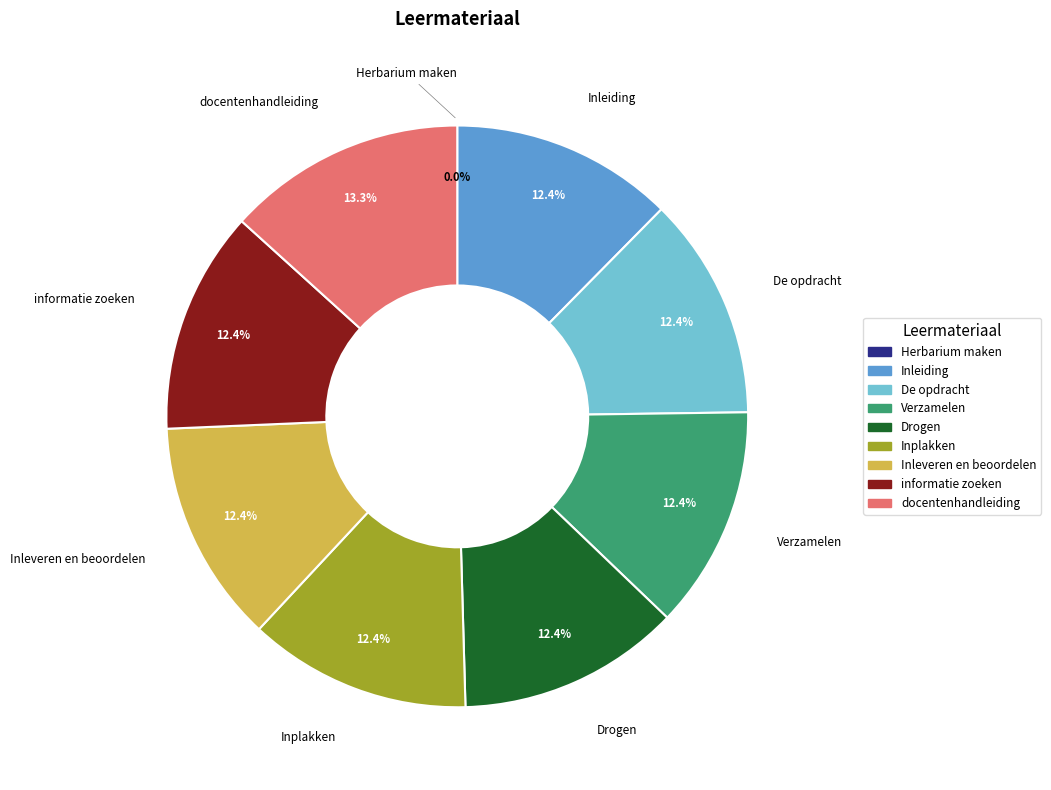

How many segments does this pie chart have?

9